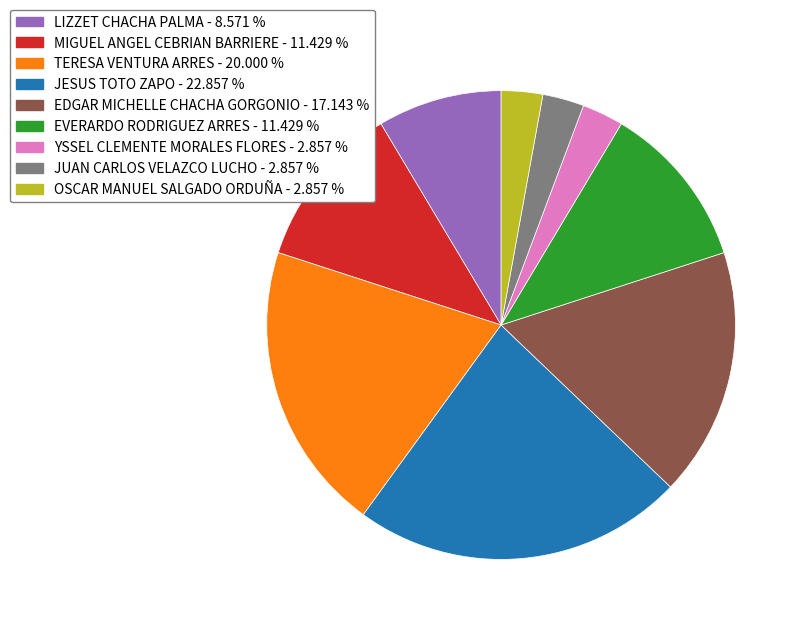

Is the sum of JESUS TOTO ZAPO and MIGUEL ANGEL CEBRIAN BARRIERE greater than half?

No